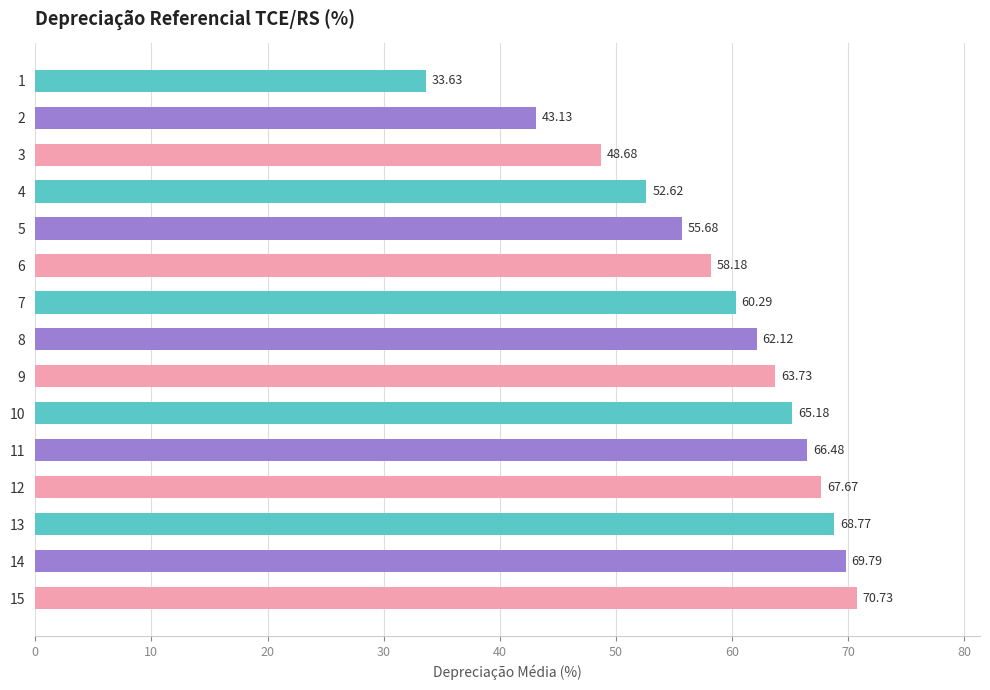

List the labels in order of value, smallest first.

1, 2, 3, 4, 5, 6, 7, 8, 9, 10, 11, 12, 13, 14, 15